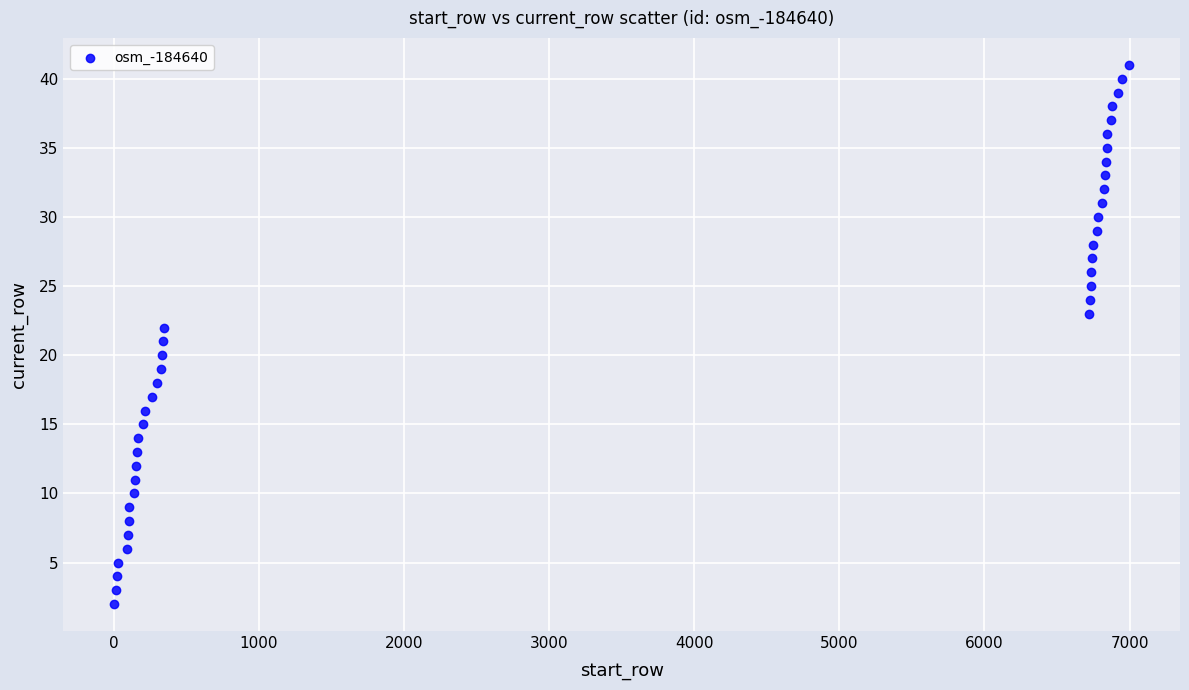

What is the range of X values (max minus min)?

6997